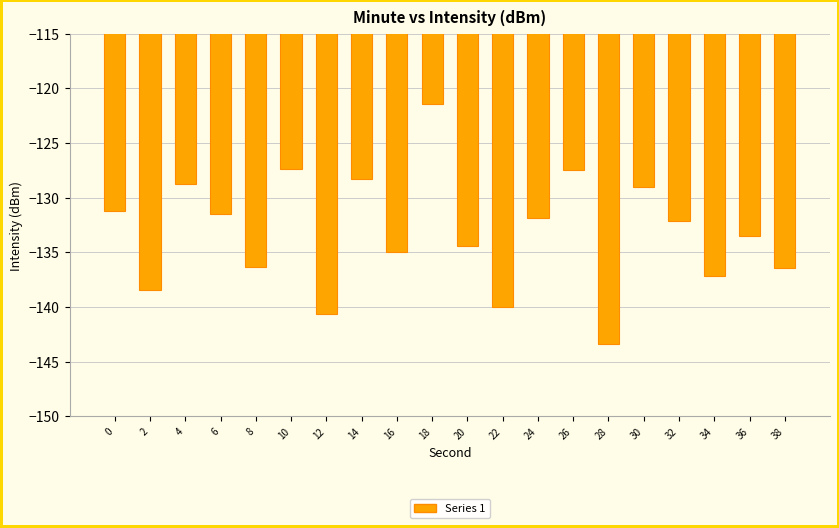

Count the number of data series in this chart.

1